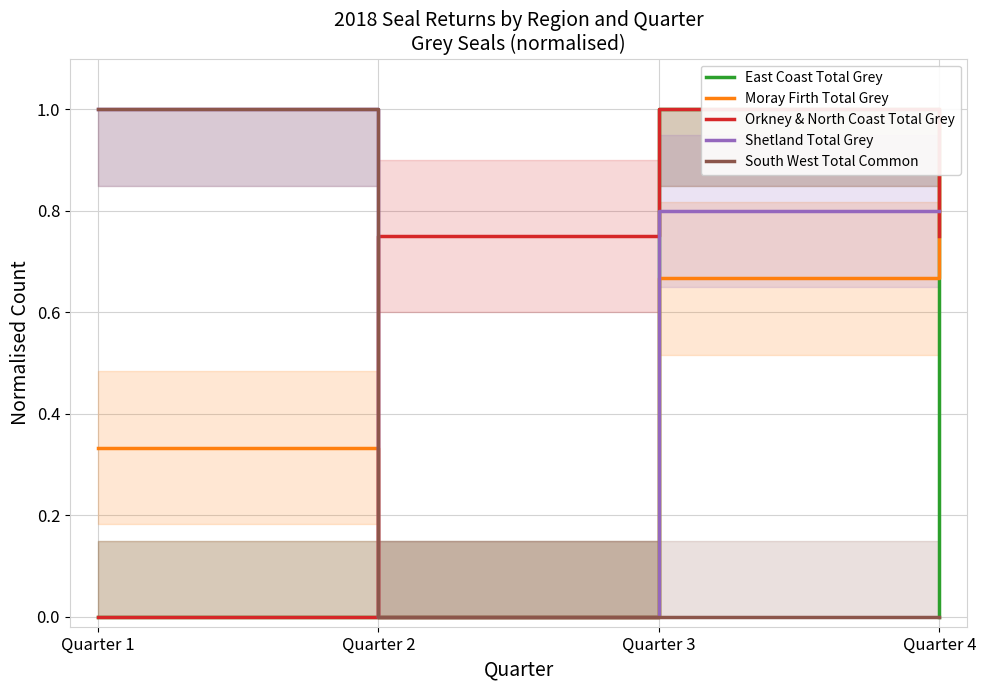

At which category does Moray Firth Total Grey reach its first local valley?

Quarter 2